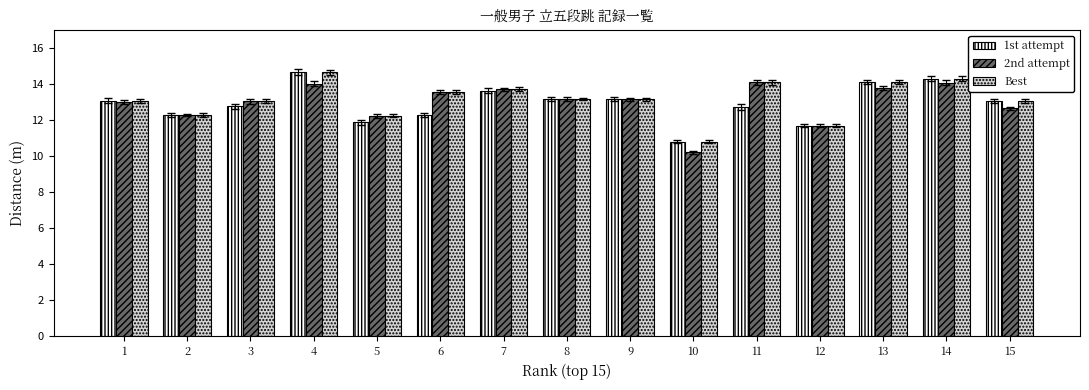

What is the minimum value for 2nd attempt?

10.2